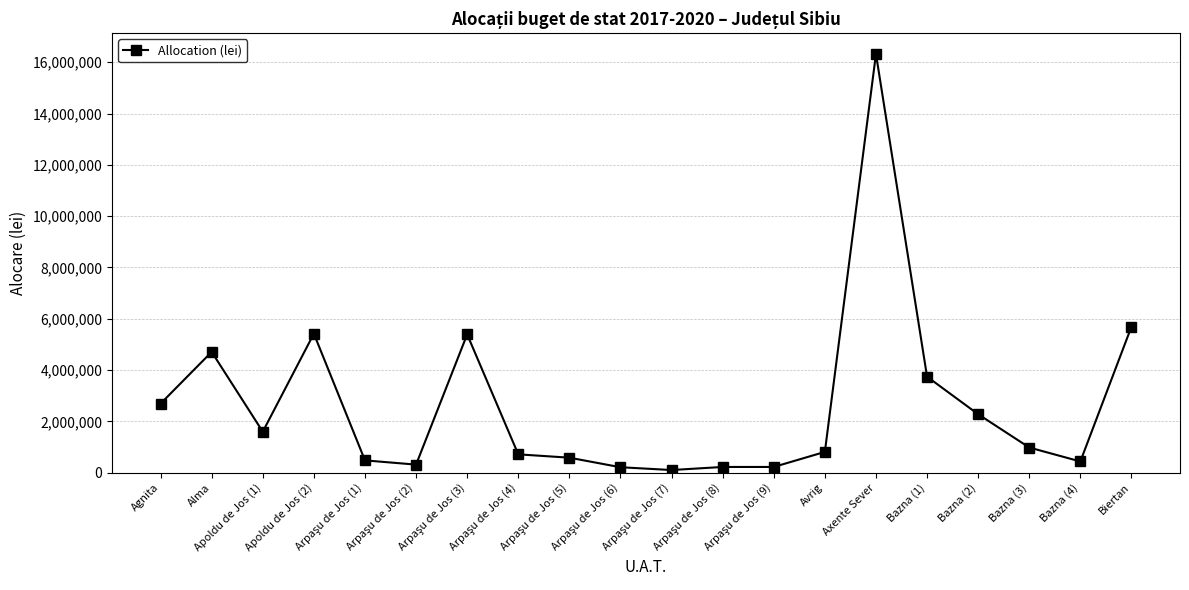

How many series are shown in this chart?

1